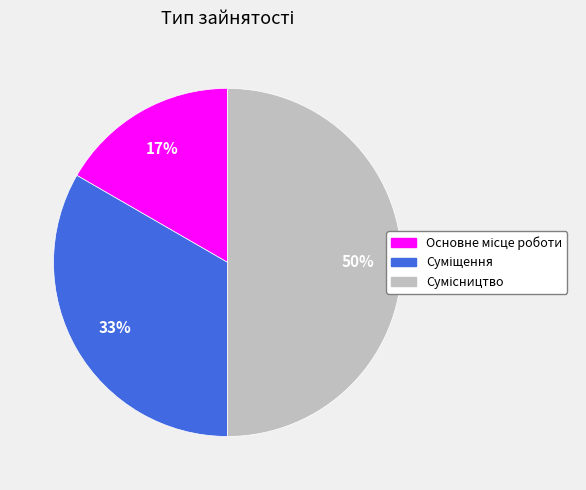

To the nearest percent, what is the average slice percentage?

33%